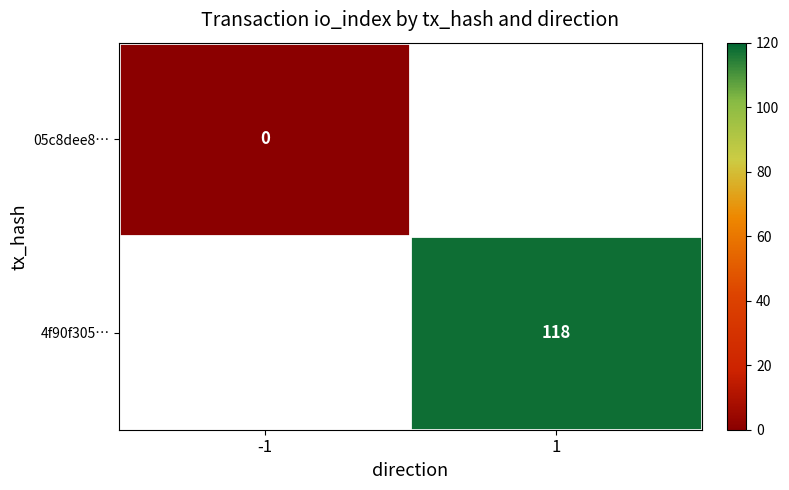

Which category has the lowest value in the 05c8dee8… series?

-1